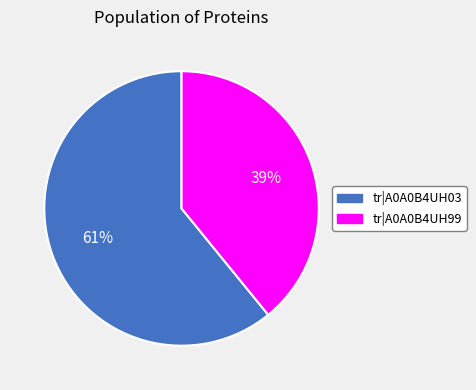

Approximately how many times larger is the value at 39% compared to 61%?

0.6